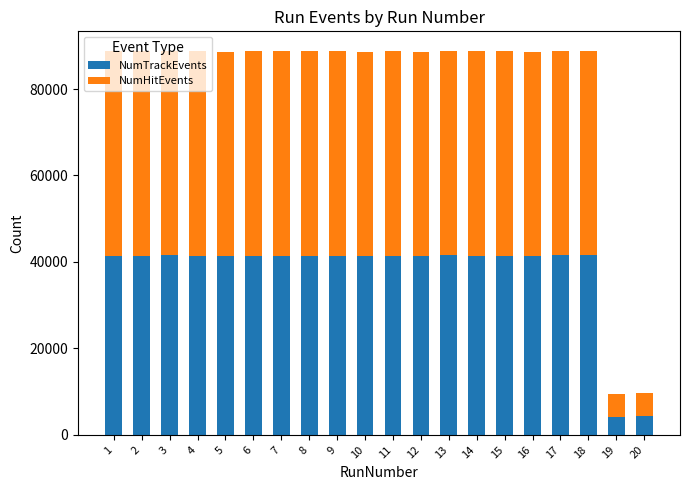

What is the maximum value for NumTrackEvents?

41590